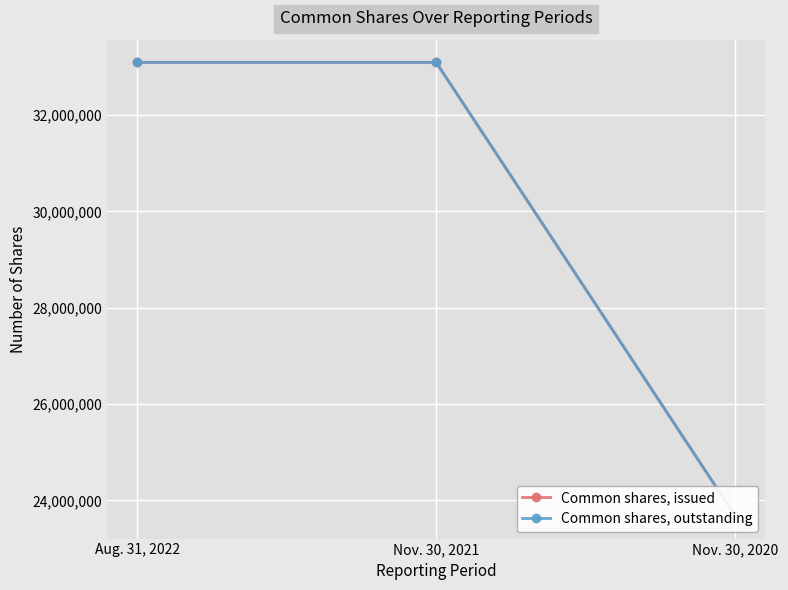

What is the label of the 3rd point from the left?

Nov. 30, 2020